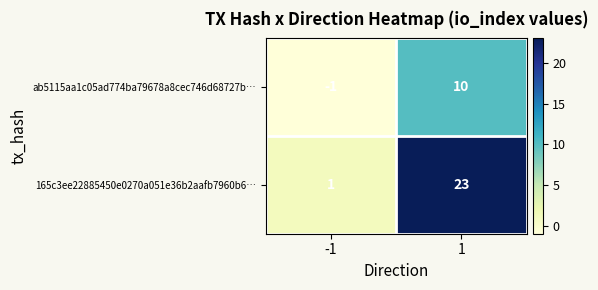

Which series has the largest range (max minus min)?

165c3ee22885450e0270a051e36b2aafb7960b6…